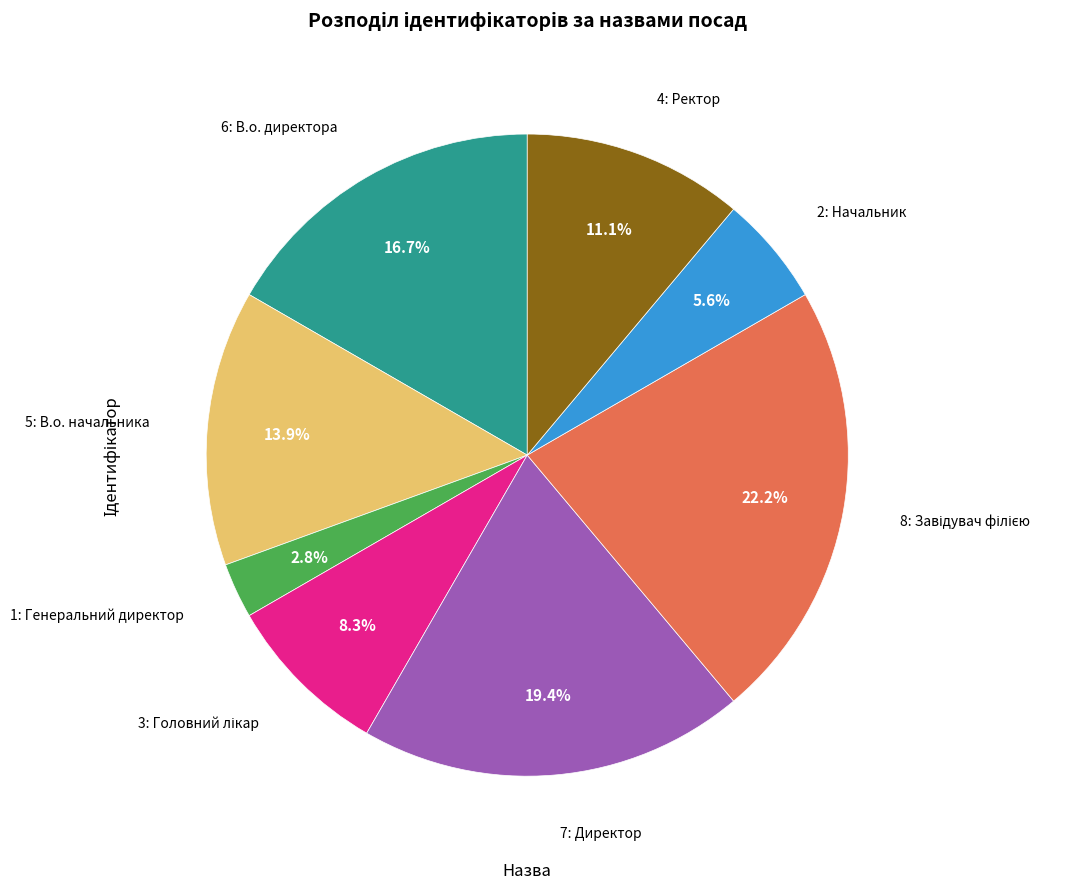

Approximately how many times larger is the value at 5: В.о. начальника compared to 6: В.о. директора?

0.8